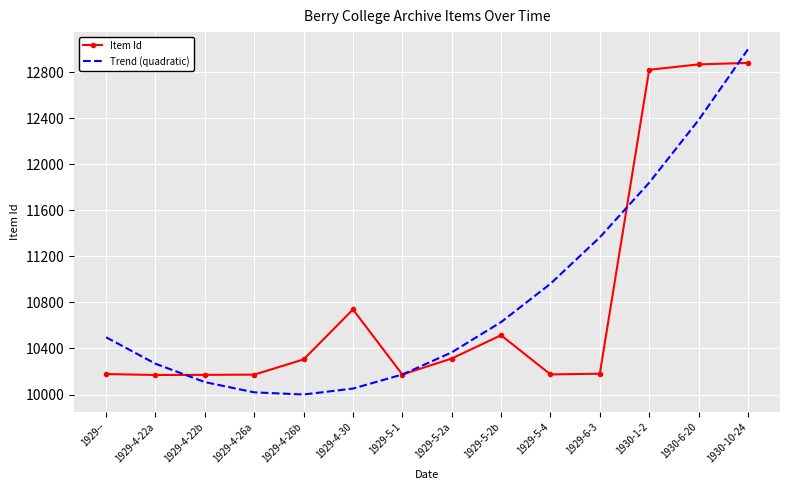

At which category is the sum across all series the highest?

1930-10-24